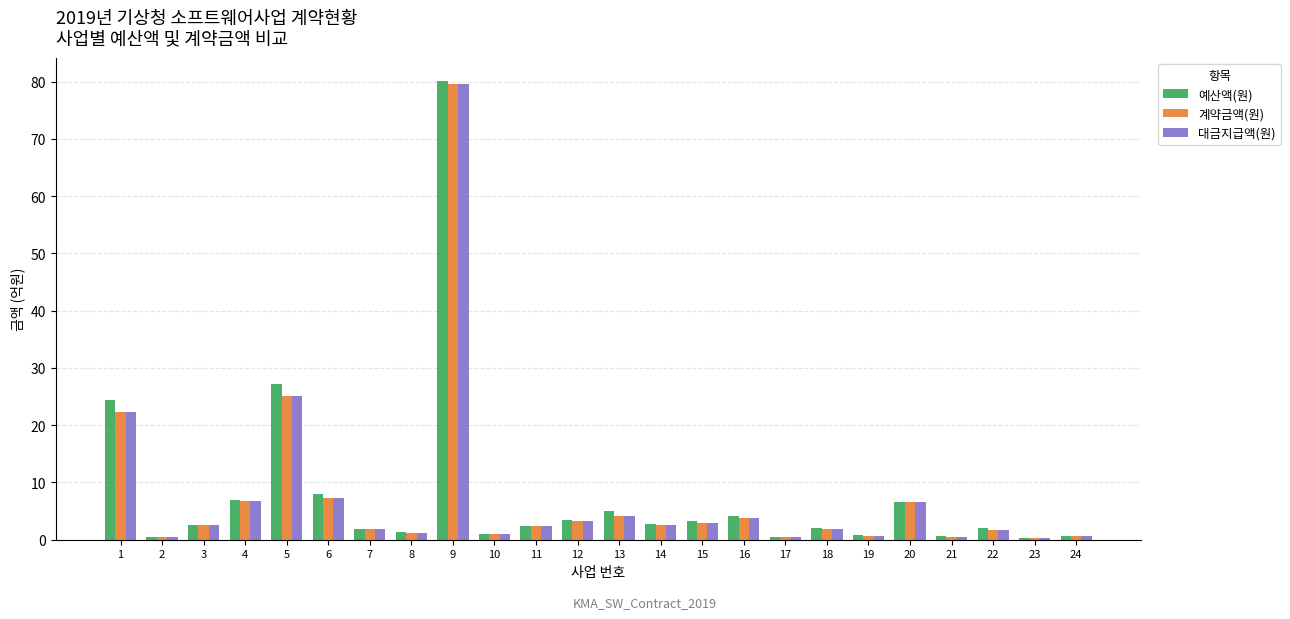

What is the difference between the 대금지급액(원) values at 10 and 24?

0.4